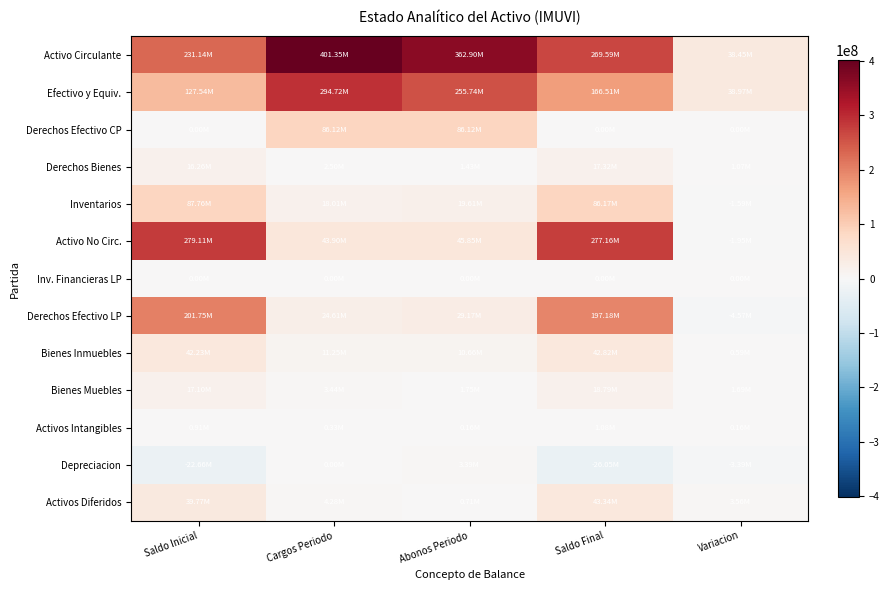

At which category is the sum across all series the highest?

Saldo Final